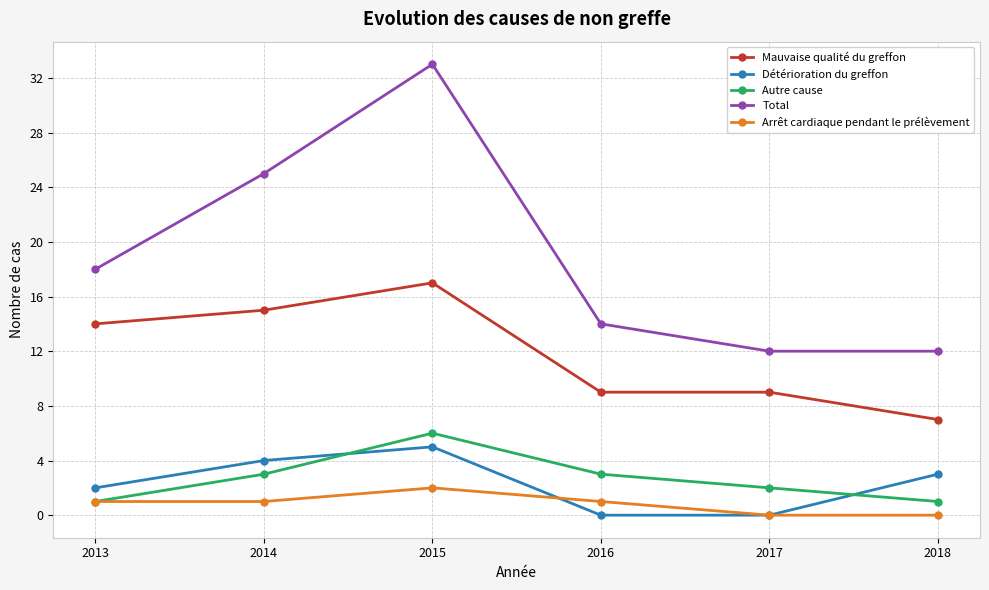

The value of Mauvaise qualité du greffon at 2018 is 11. True or false?

False